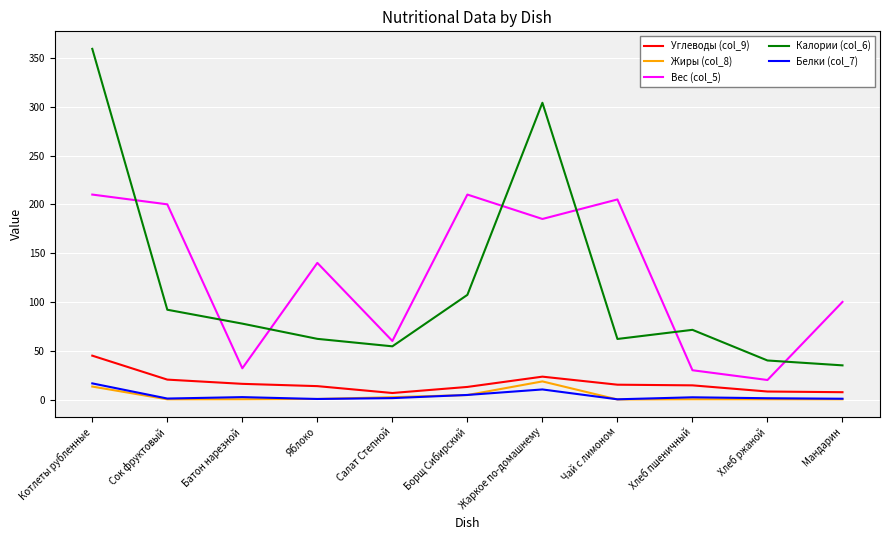

Between Борщ Сибирский and Жаркое по-домашнему, which series saw the biggest shift?

Калории (col_6)